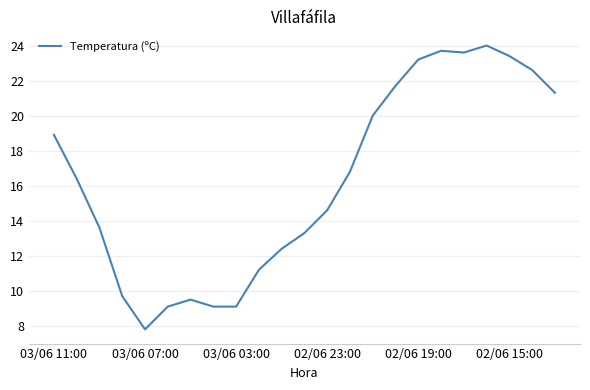

What is the maximum value shown in the chart?

24.0